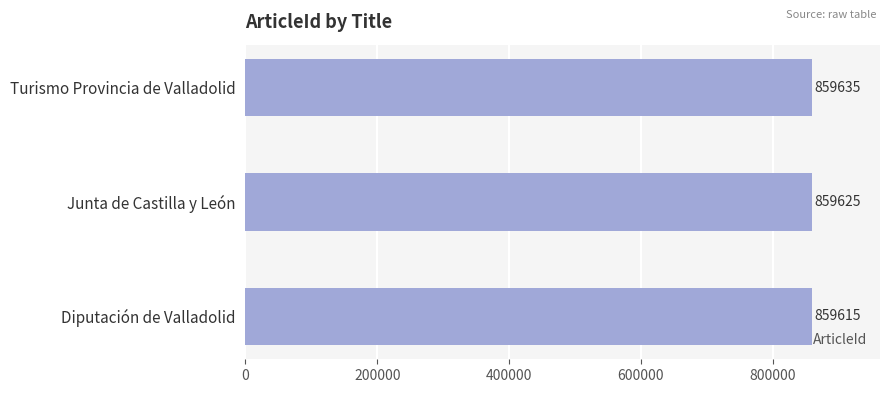

What is the change in value from Turismo Provincia de Valladolid to Diputación de Valladolid?

-20